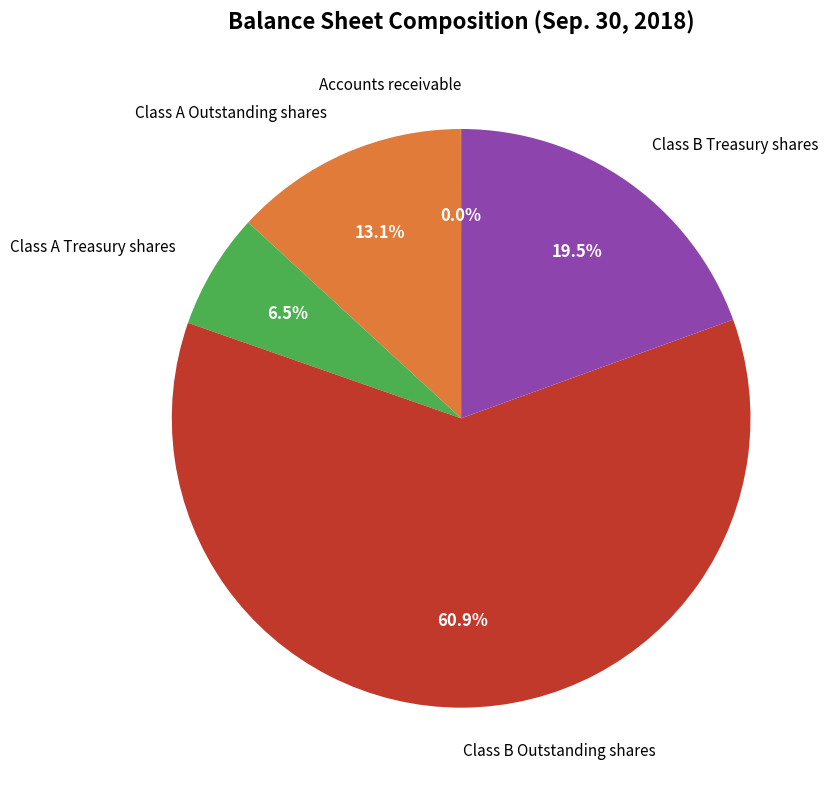

What is the largest slice in the pie chart?

Class B Outstanding shares